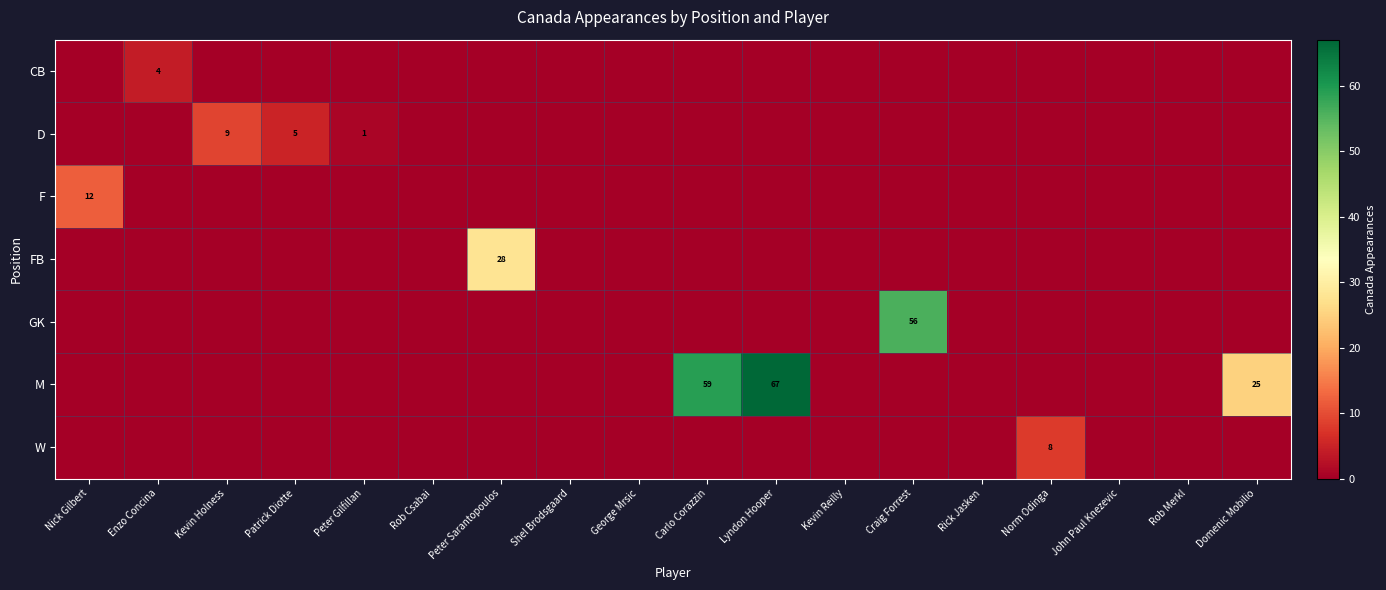

Which series has the widest spread of values?

M